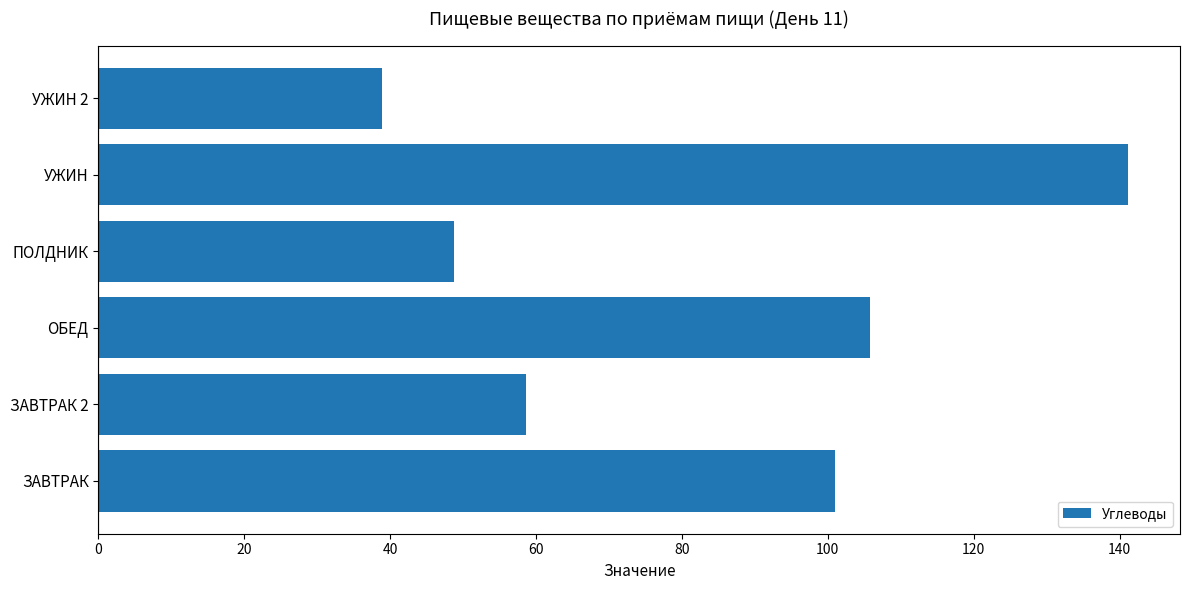

Is it true that the value at ЗАВТРАК is 100.9?

True